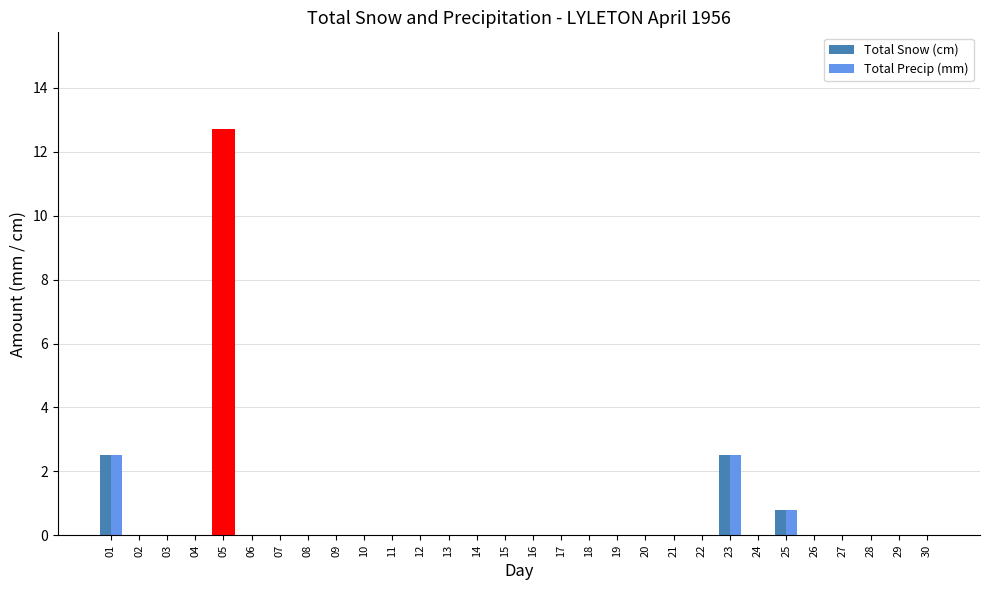

What is the average value of the Total Snow (cm) series?

0.6